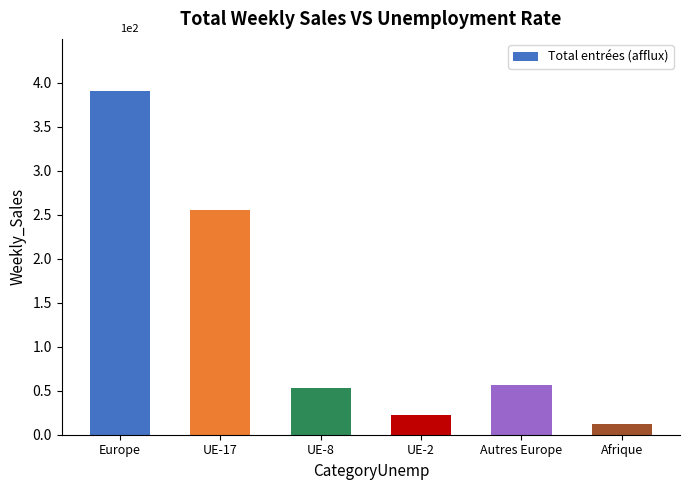

What is the sum of the values at UE-8 and Afrique?

65